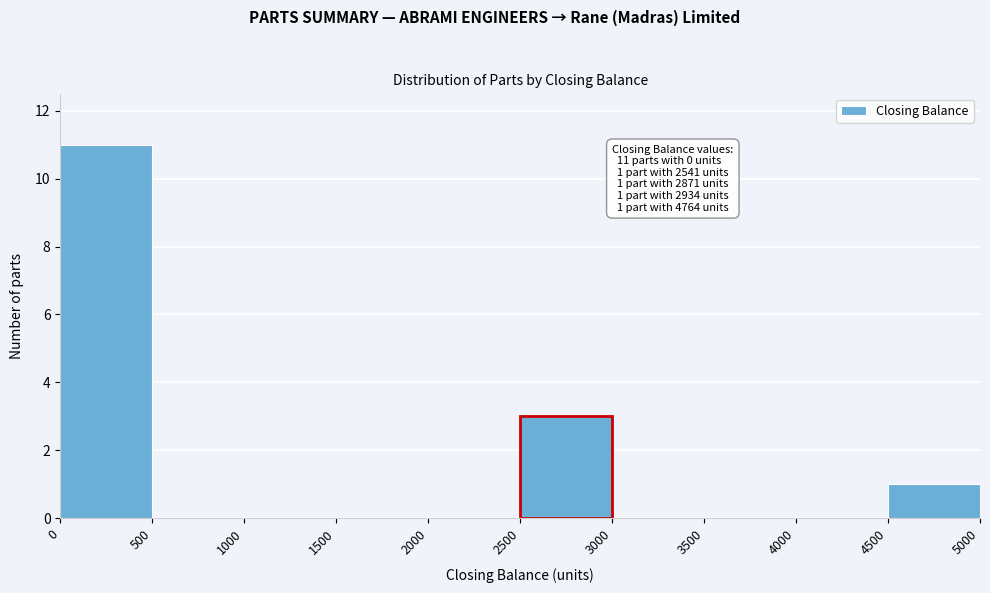

Over which range of the x-axis is the bar tallest?

0 to 500